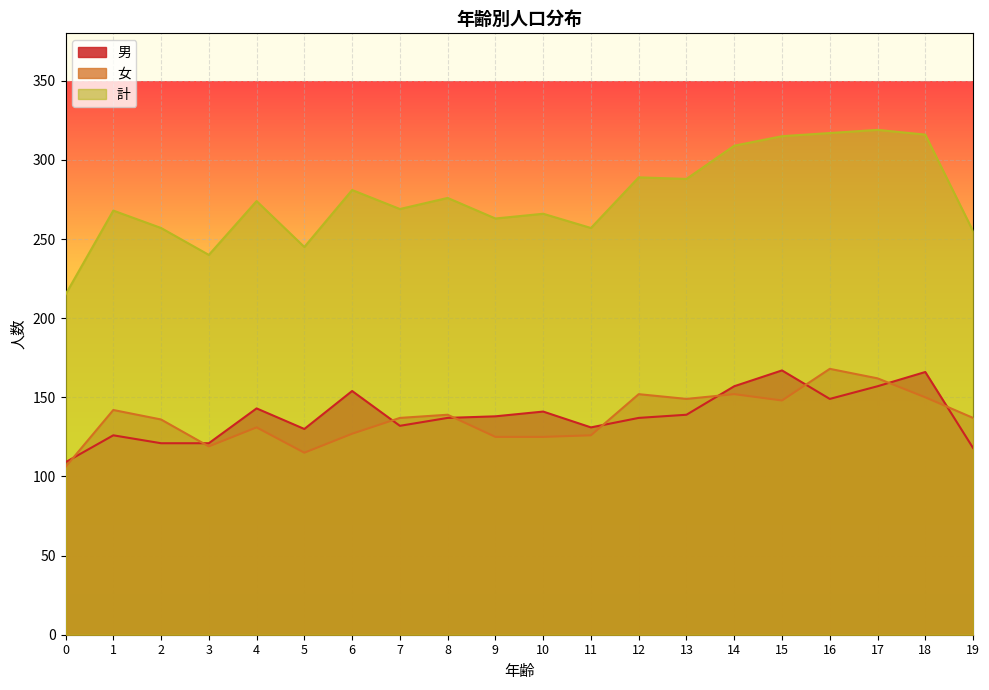

List the series in order of their peak value, lowest first.

男, 女, 計